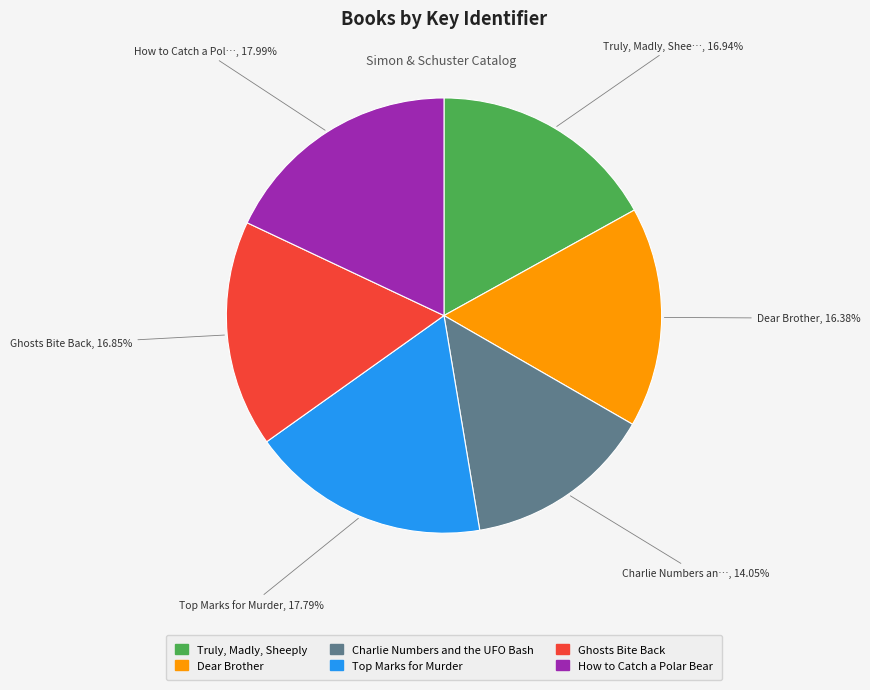

To the nearest percent, what portion does Truly, Madly, Sheeply represent?

17%